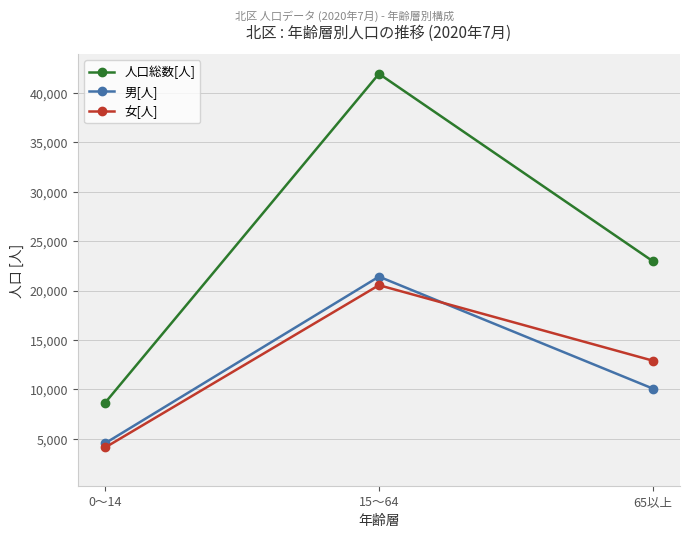

Reading left to right, transcribe all the data shown in this chart.

人口総数[人]: 8655	41944	22980
男[人]: 4543	21405	10078
女[人]: 4112	20539	12902